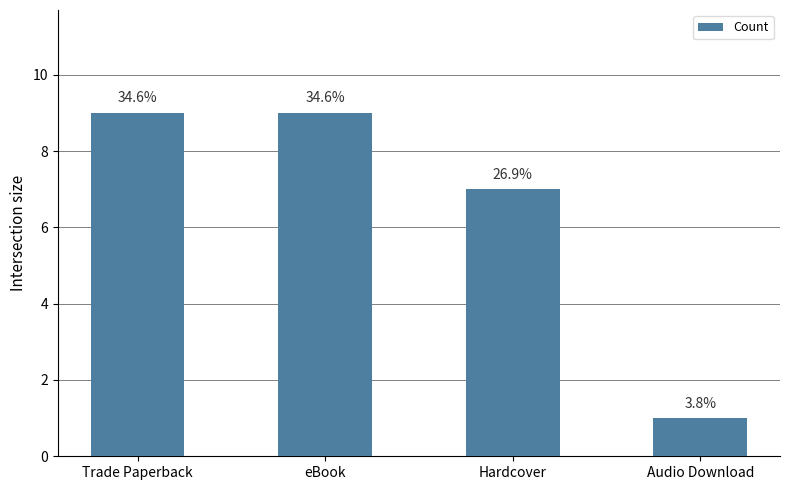

How many bars are there in total?

4